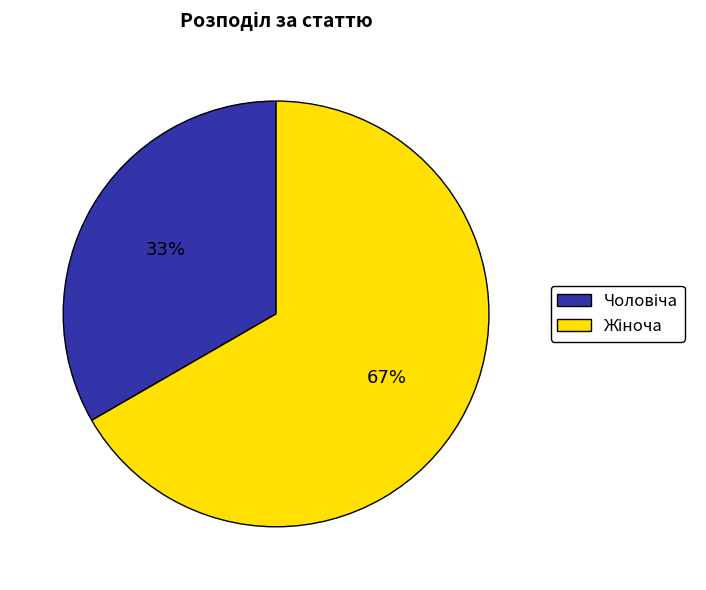

Is there a majority slice in this chart?

Yes